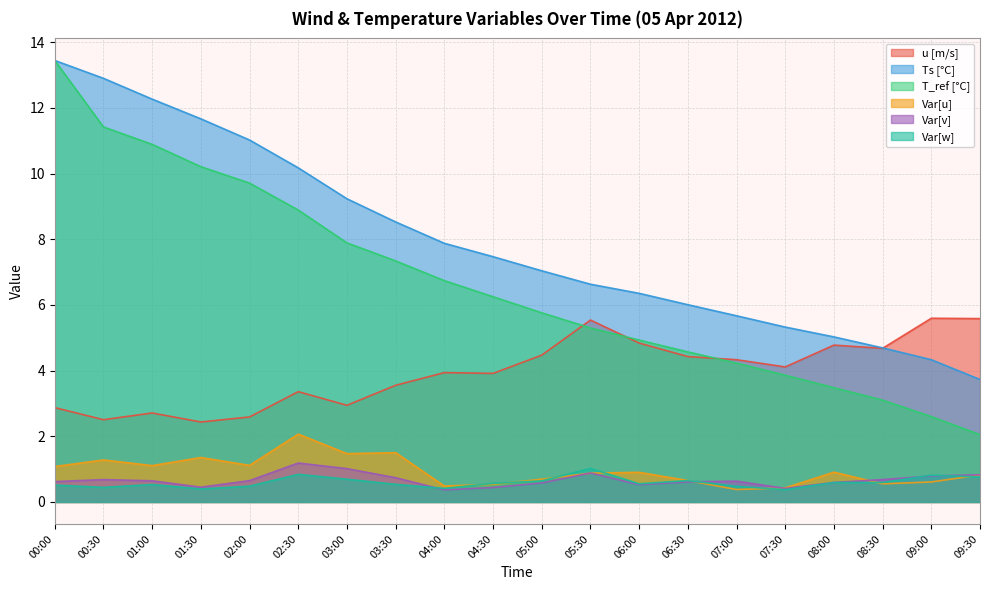

Which series has the widest spread of values?

T_ref [°C]